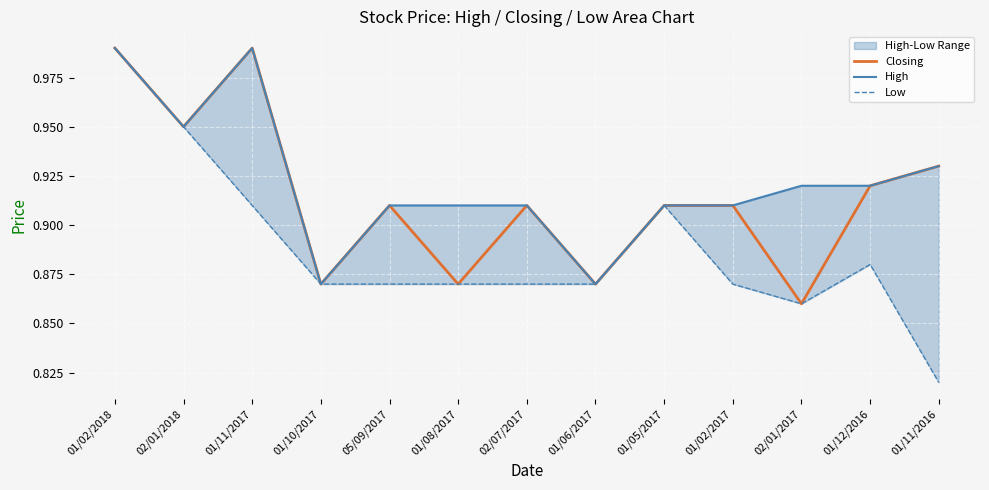

In Low, how many points are lower than both neighbors (excluding endpoints)?

1